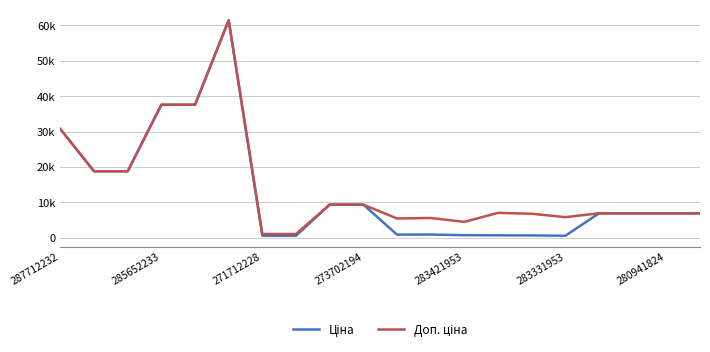

Which series has the largest total across all categories?

Доп. ціна